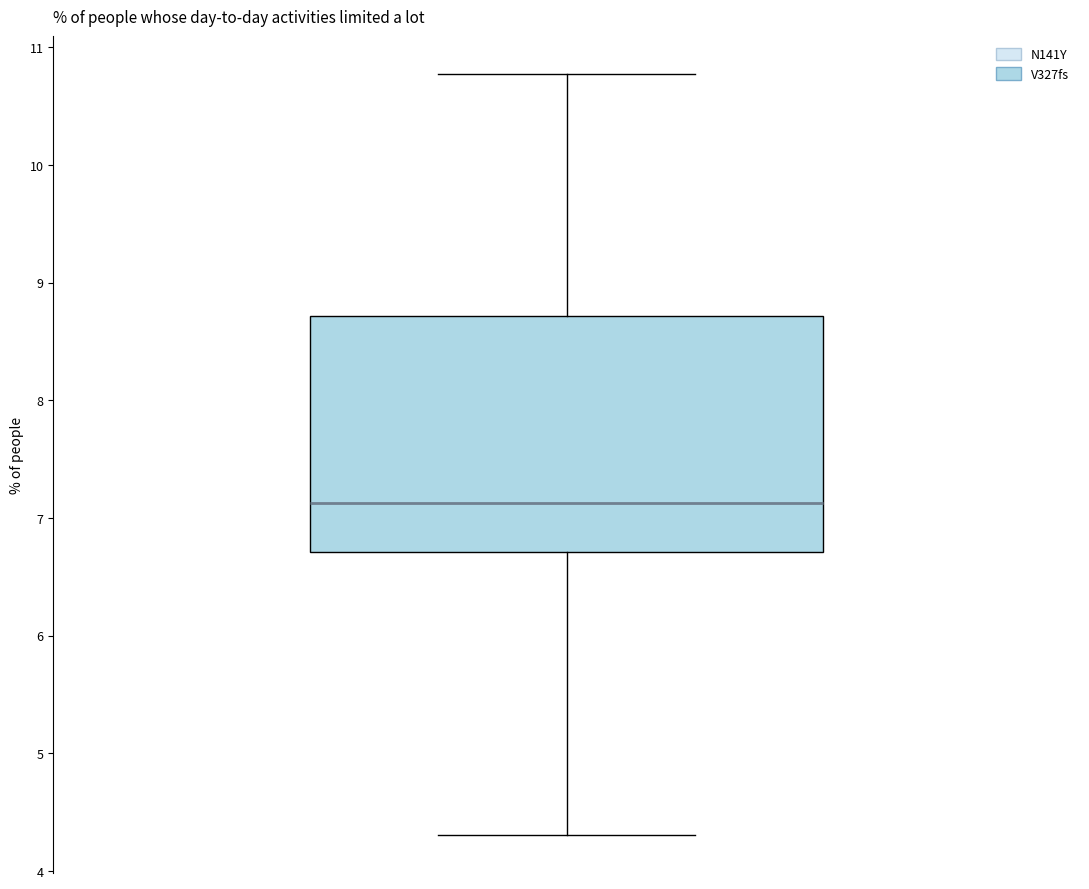

Transcribe this box plot: give where the median line is, the range the box spans, and where the two whiskers end, as read against the y-axis. The values are not printed on the chart, so give them approximately, as read against the axis.

median 7.1, box 6.7 to 8.7, whiskers 4.3 to 10.8